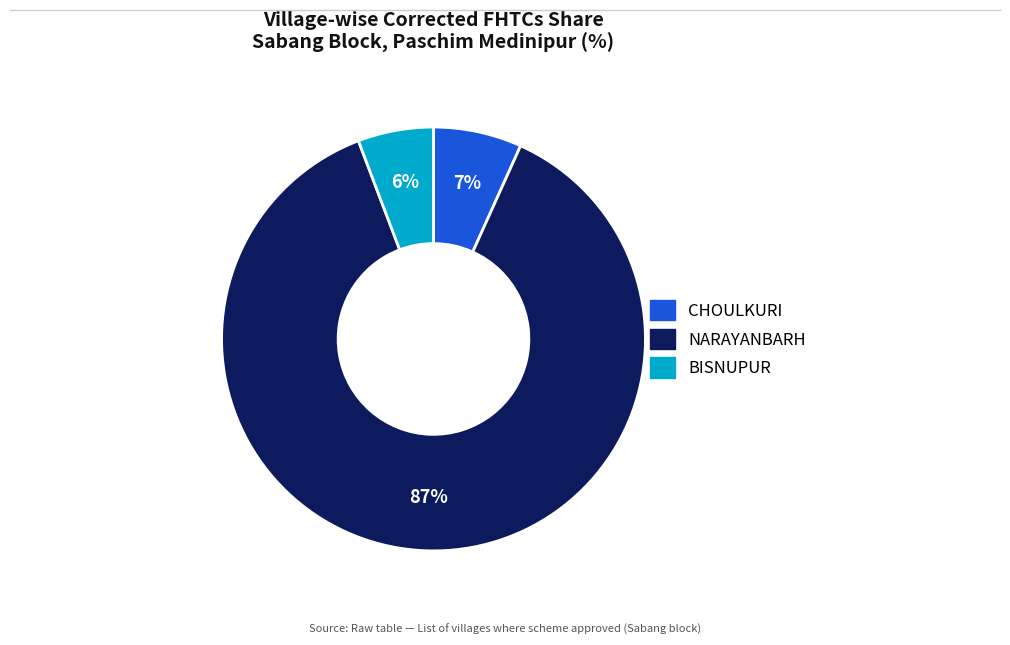

To the nearest percent, what is the average slice percentage?

33%